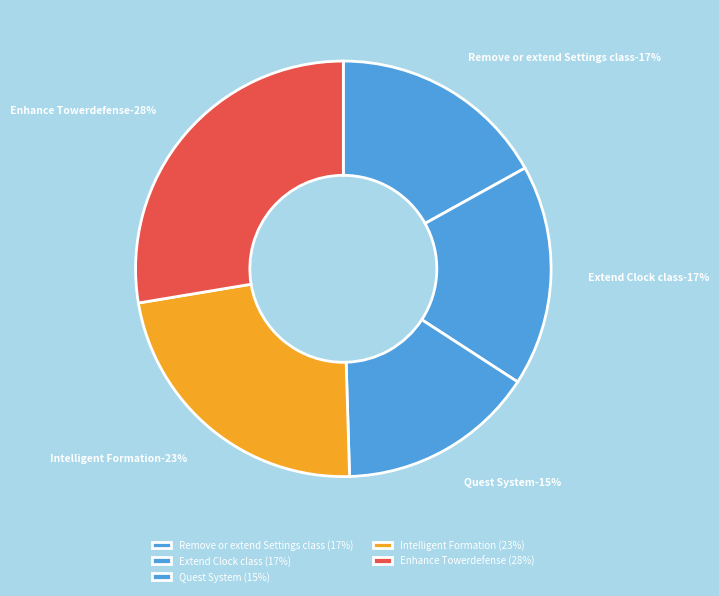

Which category has the biggest portion of the pie?

Enhance Towerdefense